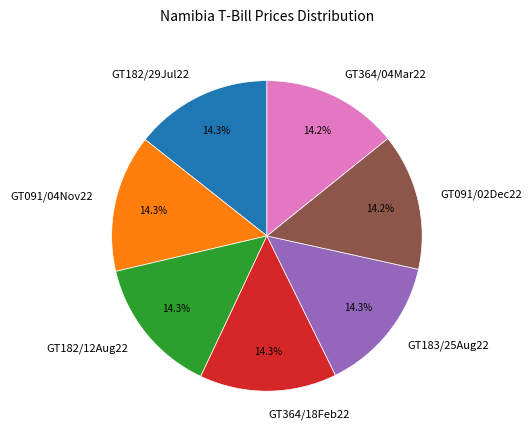

Combined, do GT364/18Feb22 and GT091/02Dec22 account for over 50%?

No